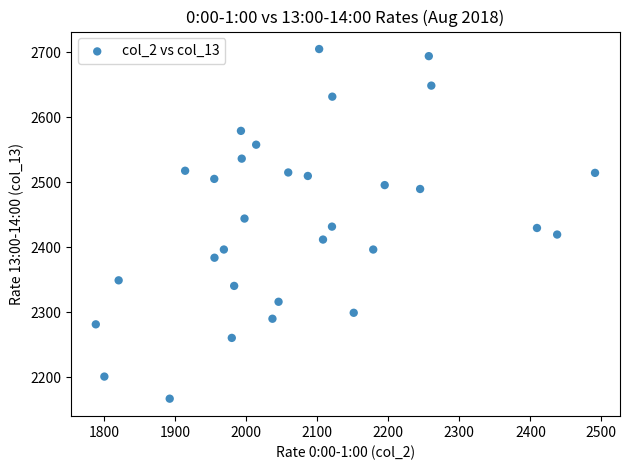

What is the range of Y values (max minus min)?

537.4